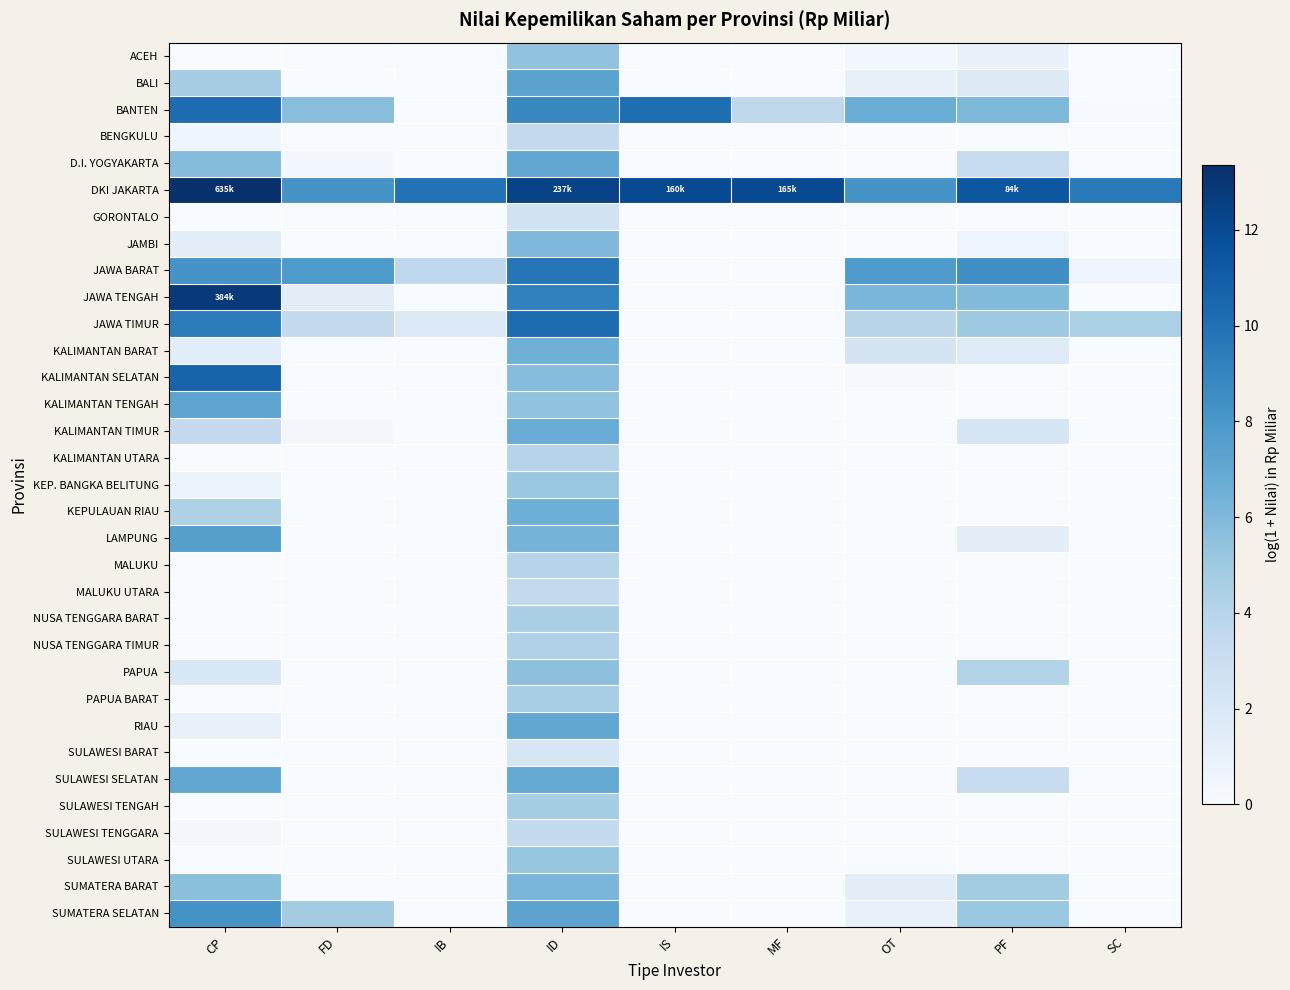

At how many categories does at least one series exceed 11?

5